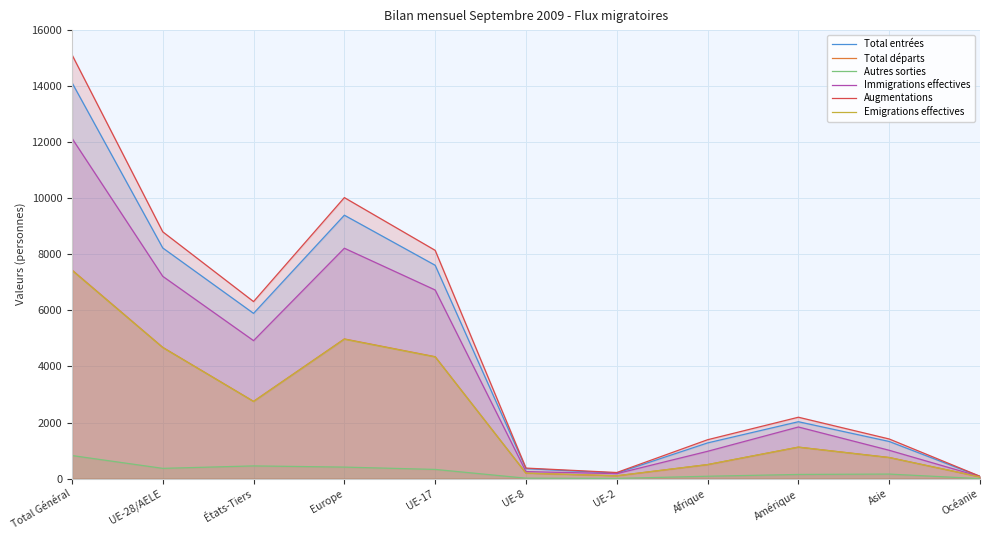

Where is Total entrées nearest to the value 7099?

UE-17